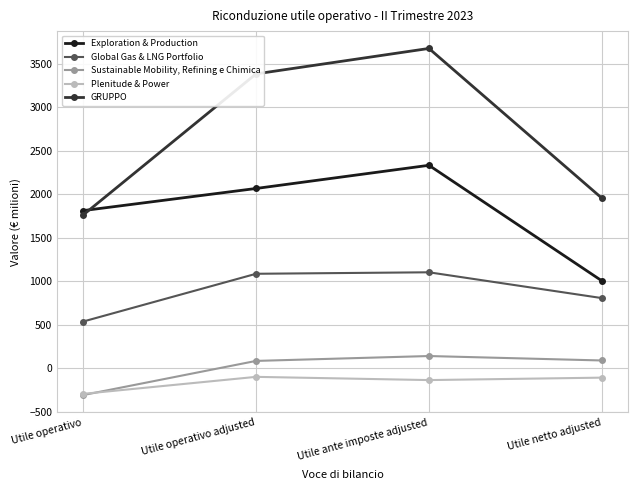

Is the value of Plenitude & Power at Utile ante imposte adjusted greater than the value of Global Gas & LNG Portfolio at Utile operativo adjusted?

No